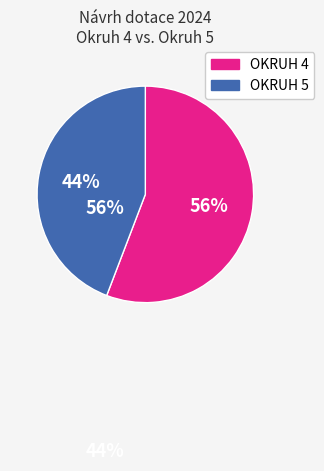

How many segments does this pie chart have?

2